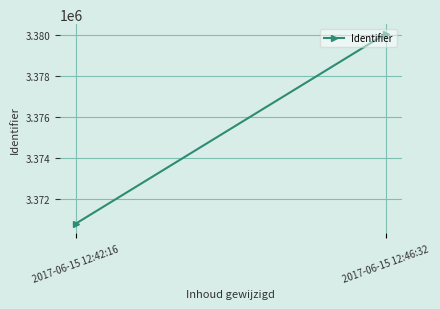

Reading left to right, extract all data points from this chart.

2017-06-15 12:42:16=3370810	2017-06-15 12:46:32=3380089